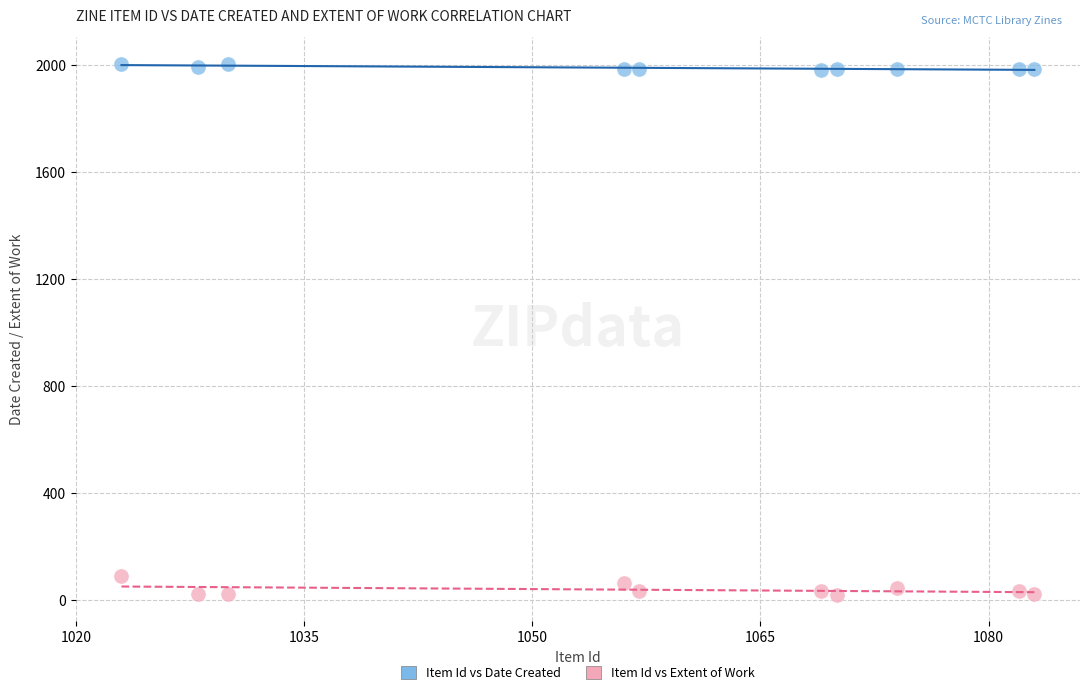

What are all the series names shown in the legend?

Item Id vs Date Created, Item Id vs Extent of Work